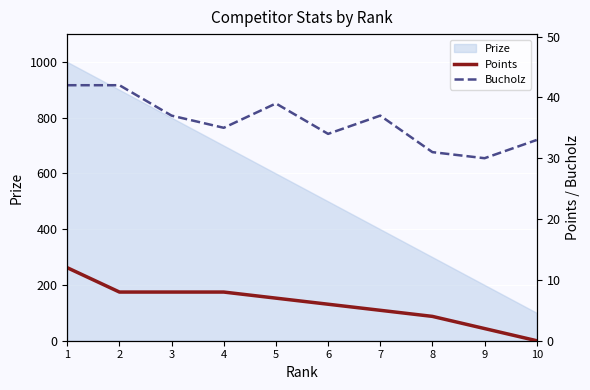

What is the average value of the Bucholz series?

36